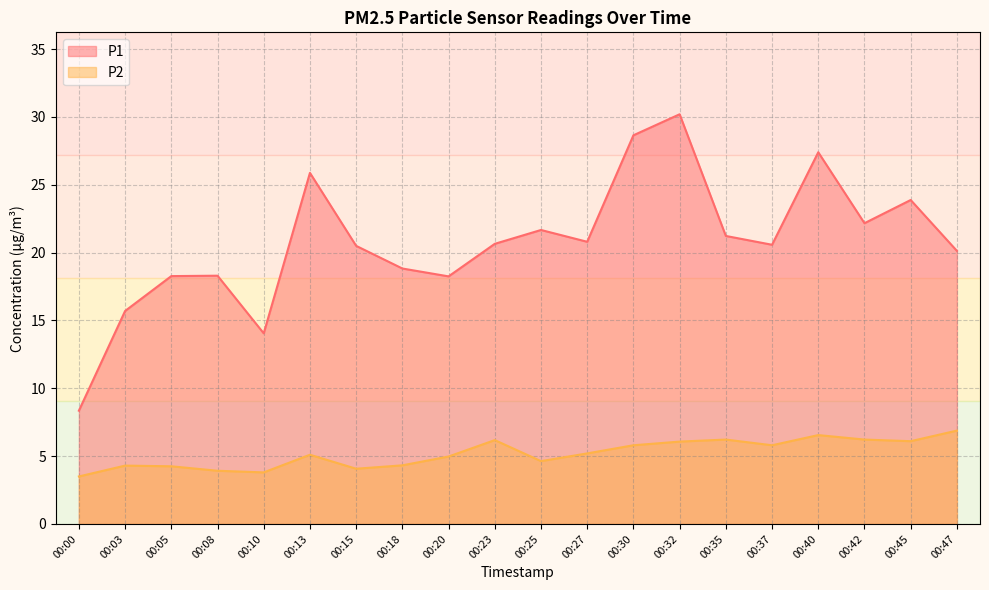

Where is the first local minimum for P2?

00:10